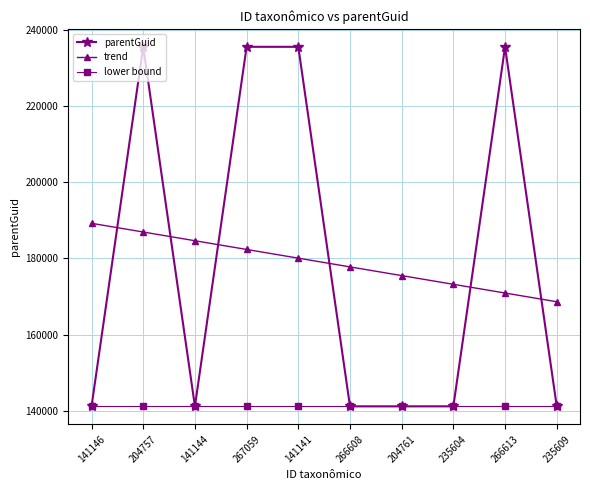

The value of lower bound at 266613 is 51525.3. True or false?

False